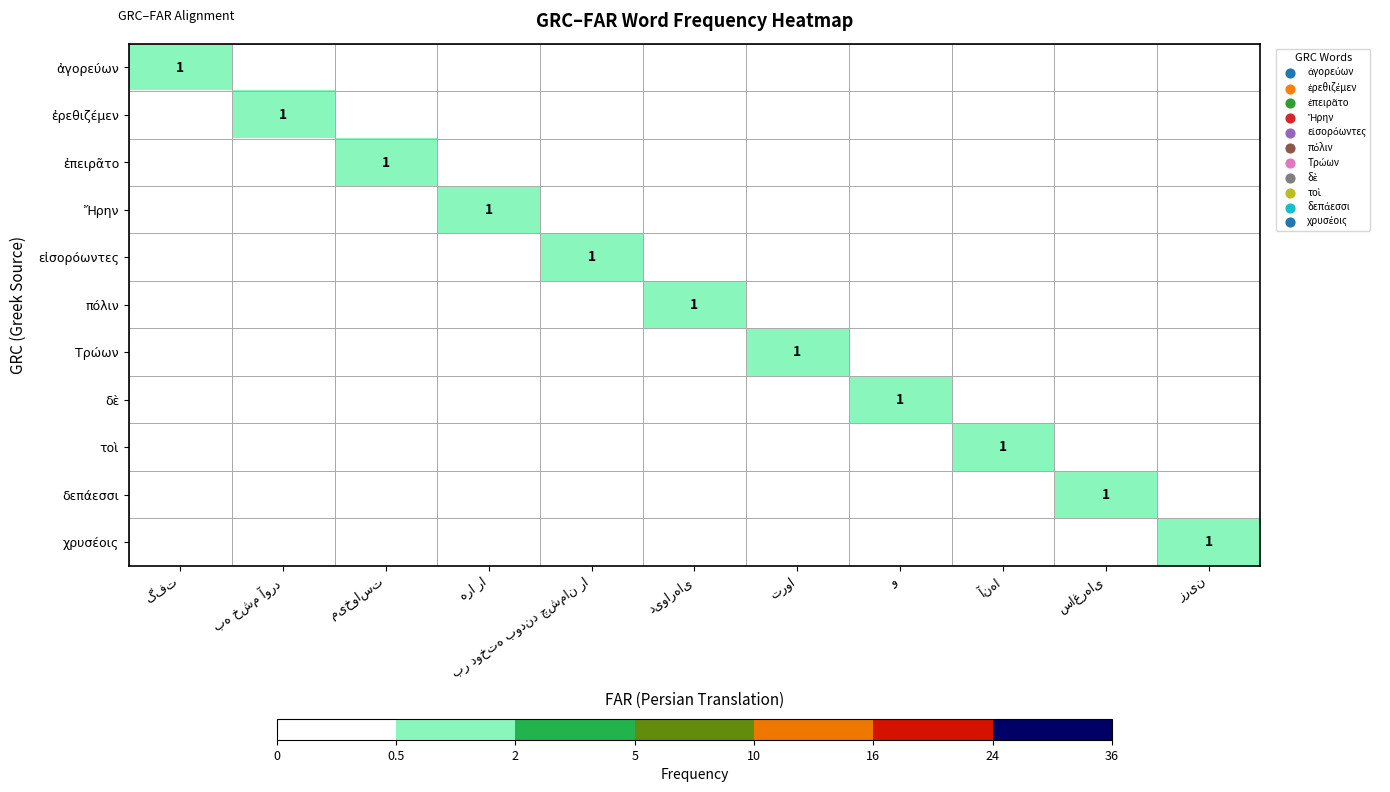

At how many categories does at least one series exceed 0?

11